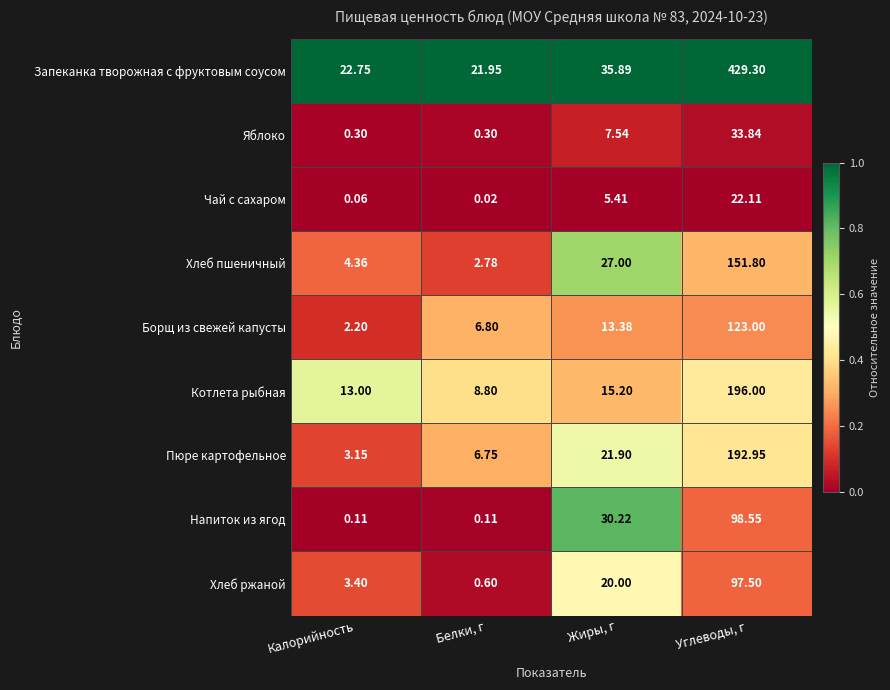

Is the value of Хлеб ржаной at Углеводы, г greater than the value of Борщ из свежей капусты at Углеводы, г?

No